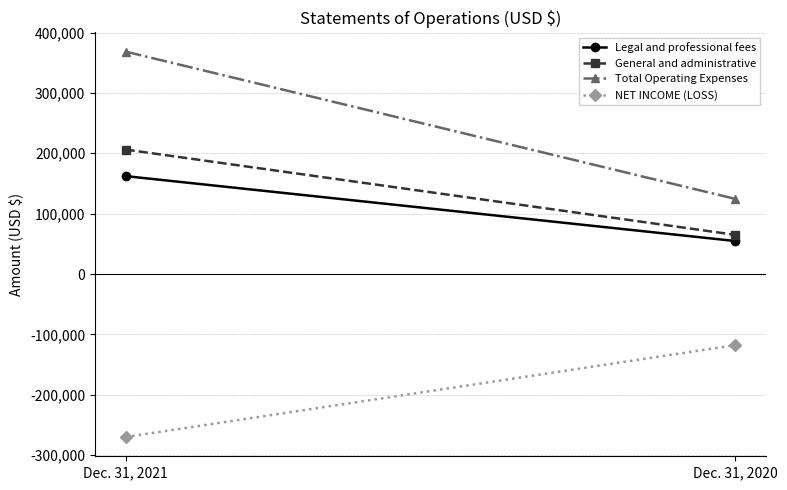

At how many categories does at least one series exceed 147960?

1